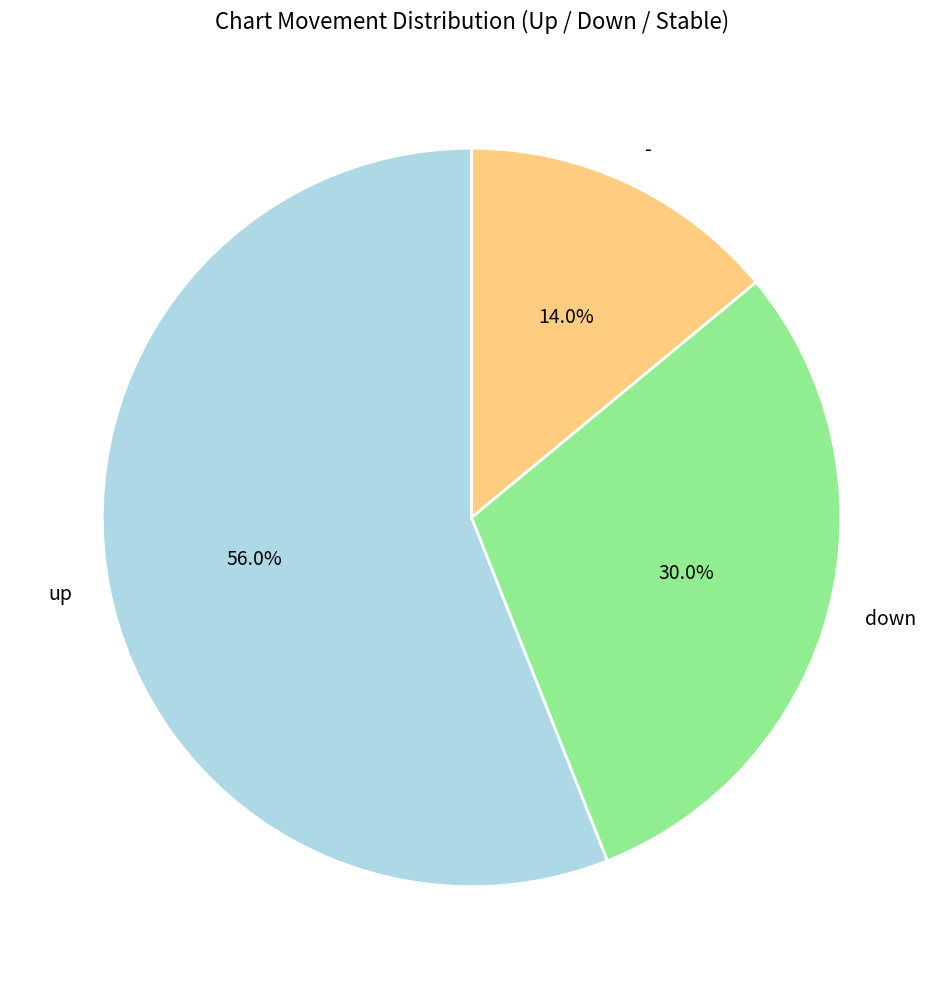

Is it true that up is 45% of the pie?

False